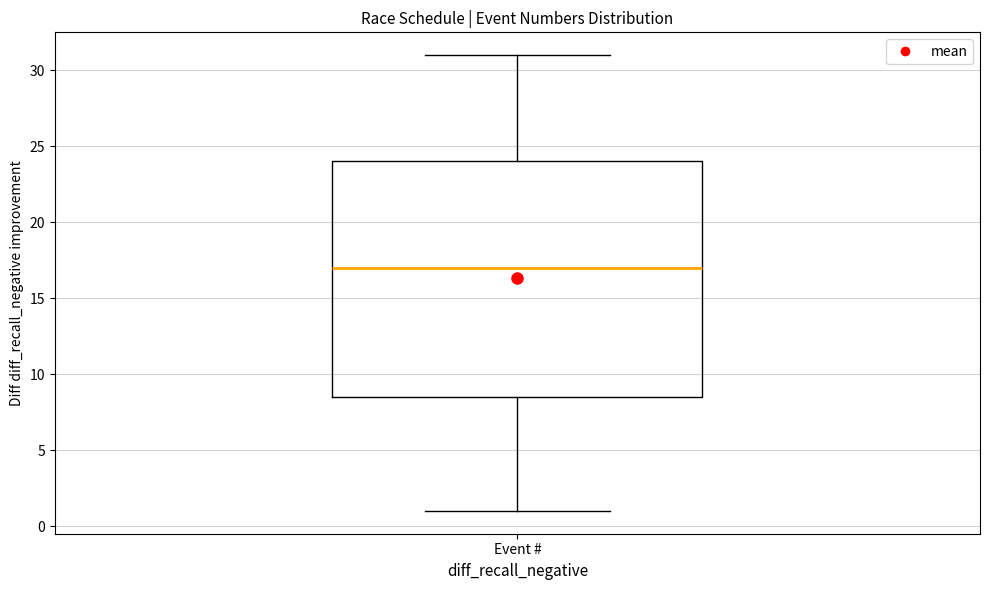

Read this box plot against the y-axis: the position of the median line, the range covered by the box, and the ends of both whiskers. The values are not printed on the chart, so give them approximately, as read against the axis.

median 17.0, box 8.5 to 24.0, whiskers 1.0 to 31.0